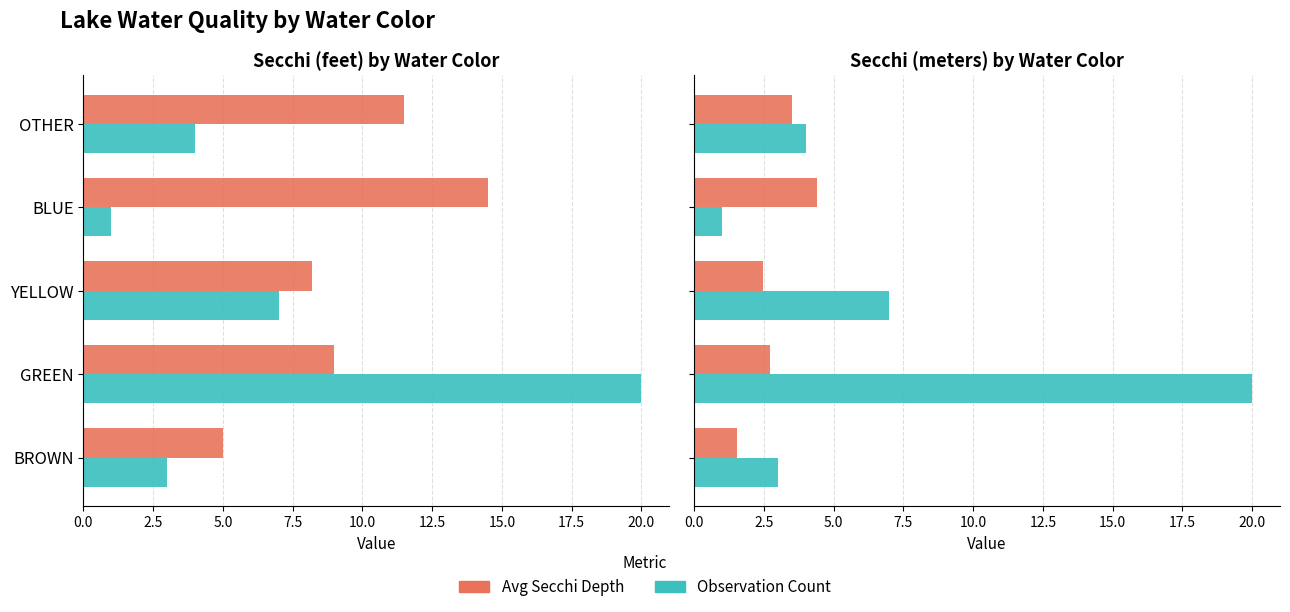

Rank the series by their average value, from highest to lowest.

Count, Avg Secchi